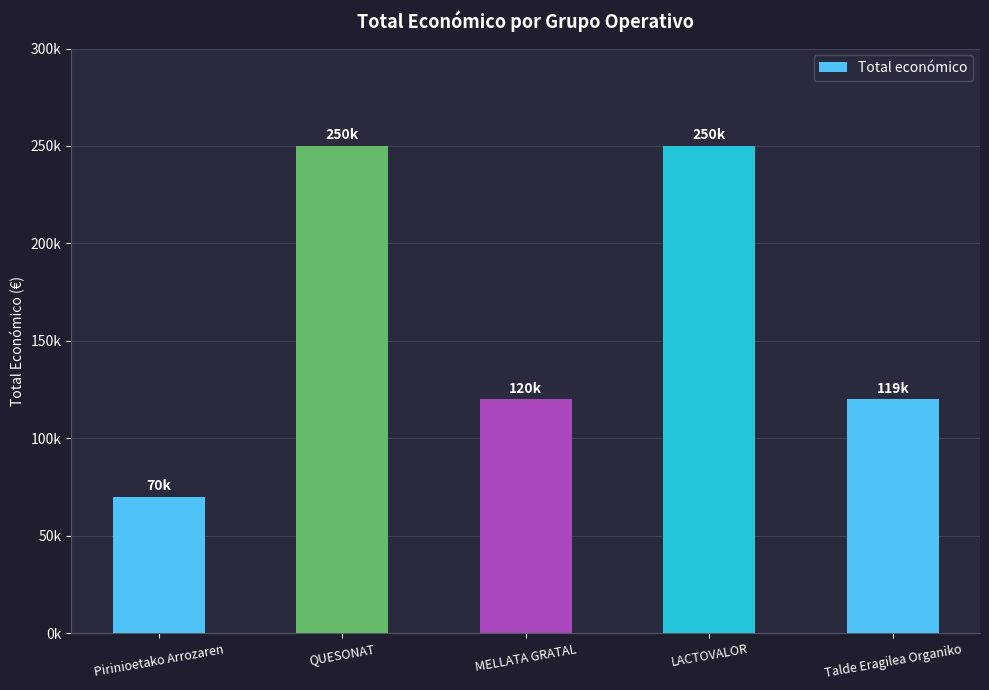

What is the difference between the maximum and minimum values?

180000